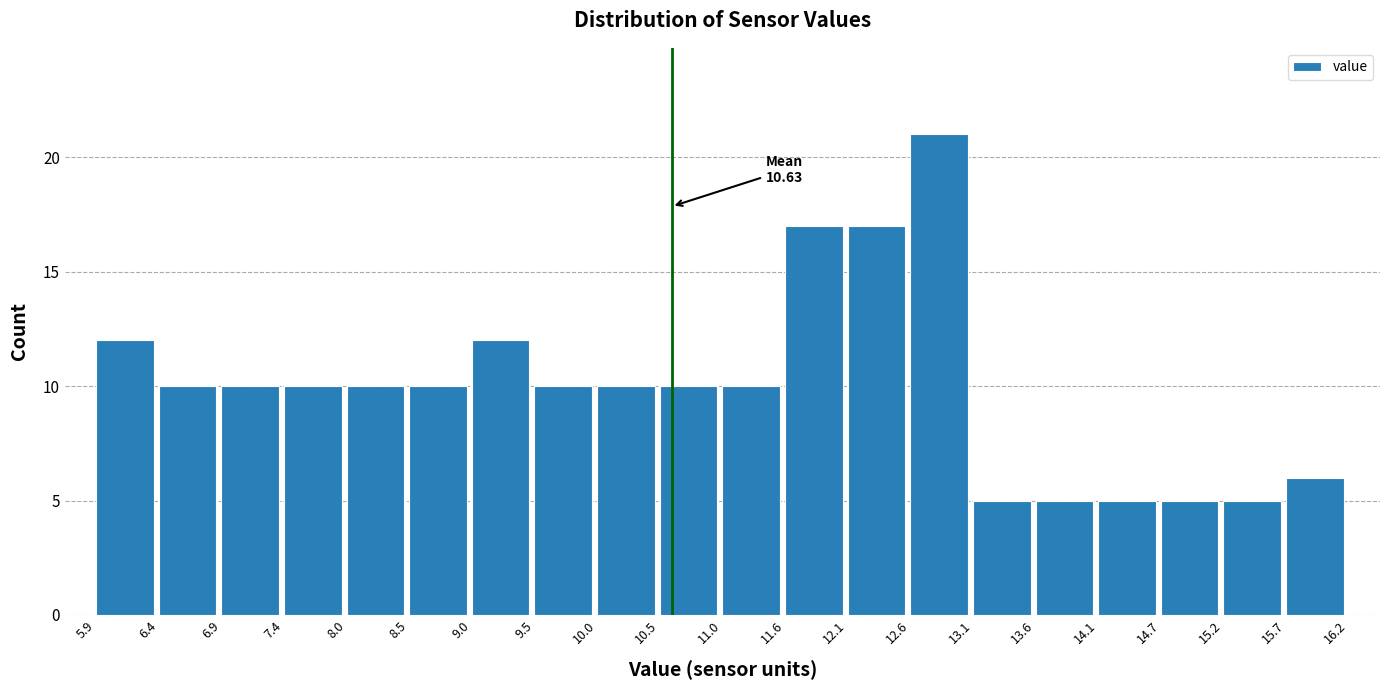

Over which range of the x-axis is the bar tallest?

12.6 to 13.1